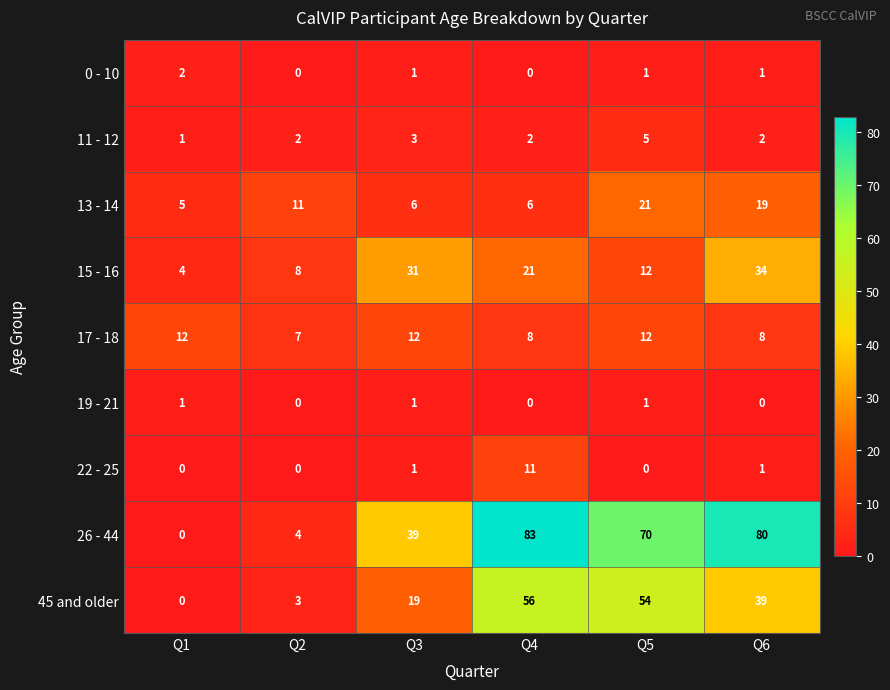

Is the value of 19 - 21 at Q3 greater than the value of 0 - 10 at Q2?

Yes